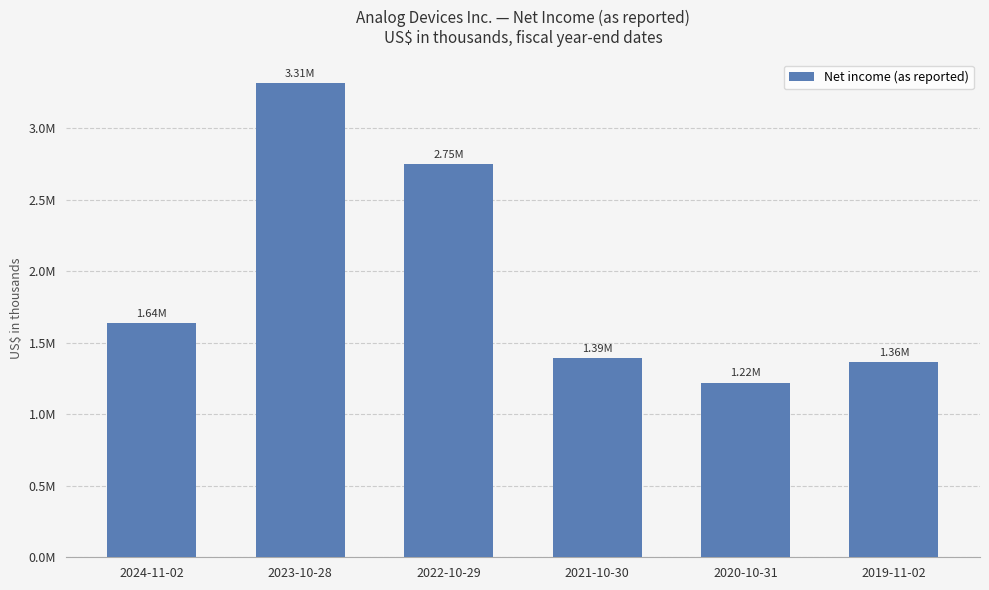

What is the change in value from 2023-10-28 to 2022-10-29?

-566018